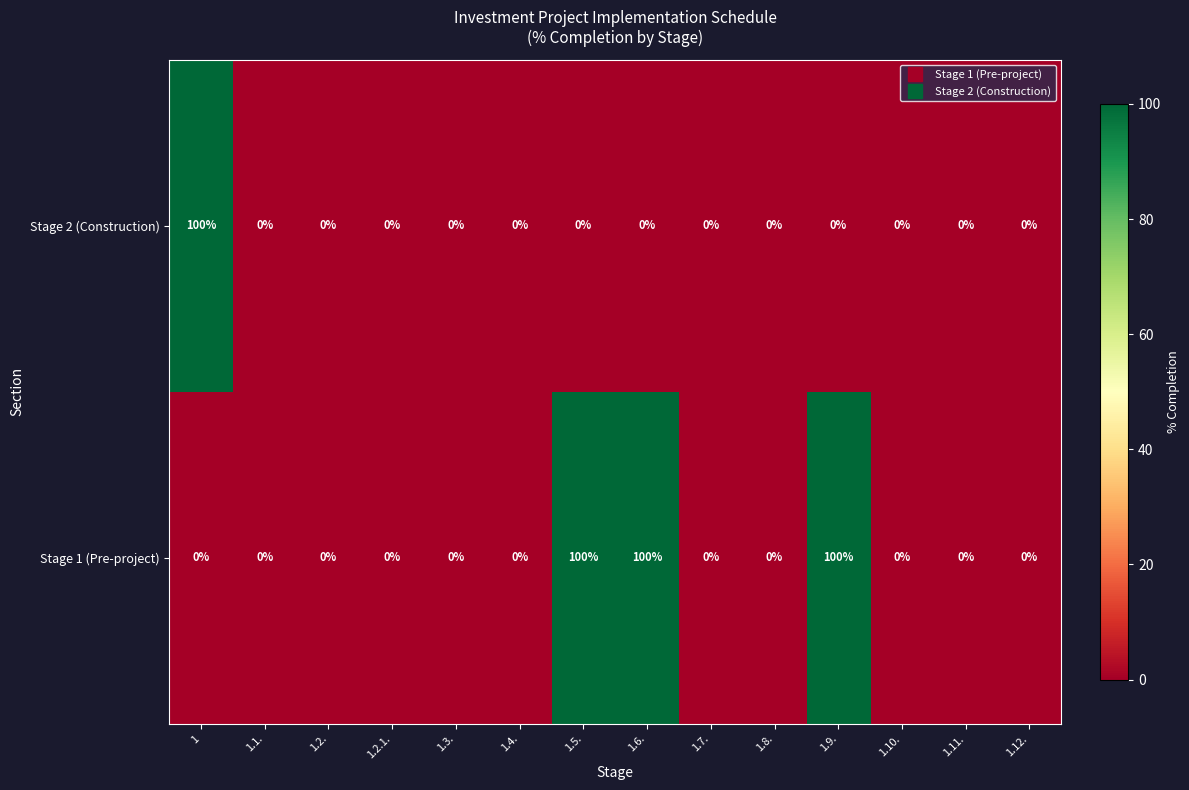

Rank the series by their average value, from highest to lowest.

Stage 1 (Pre-project), Stage 2 (Construction)